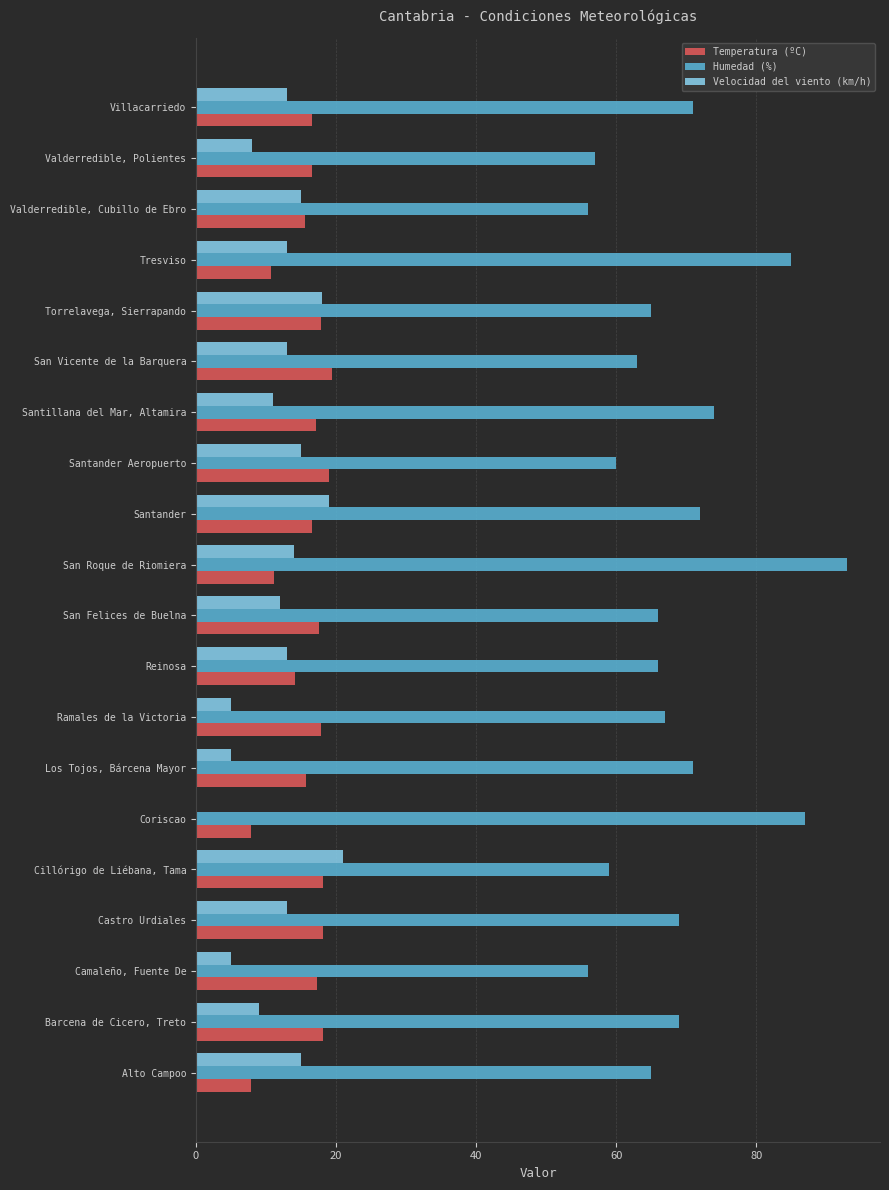

True or false: Humedad (%) has a value of 146.8 at Tresviso.

False